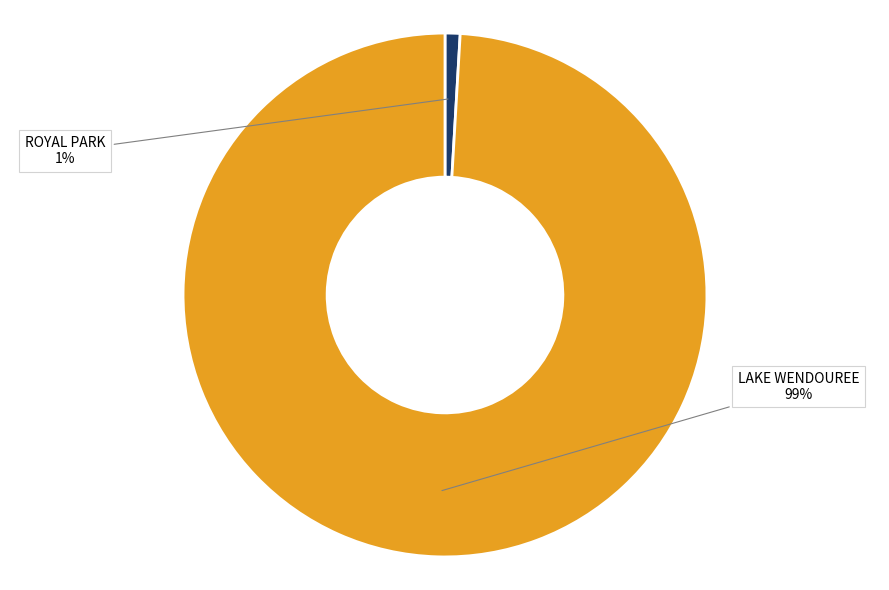

To the nearest percent, what portion does ROYAL PARK represent?

1%